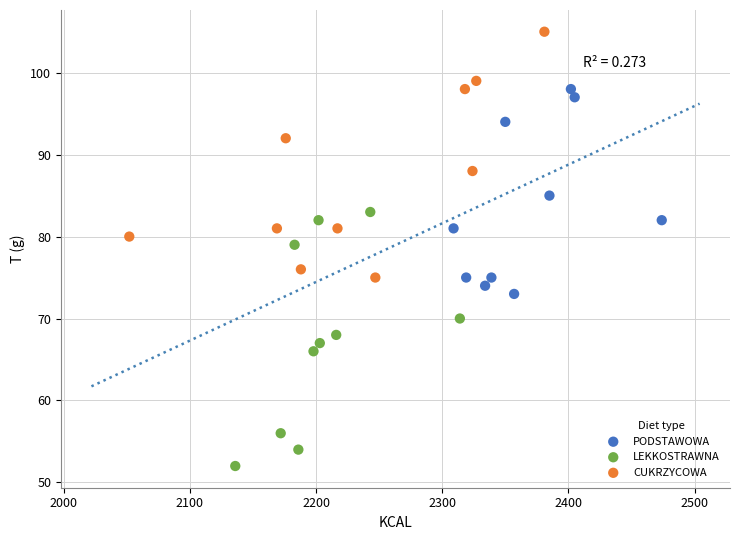

Which series has the largest Y range (max minus min)?

LEKKOSTRAWNA